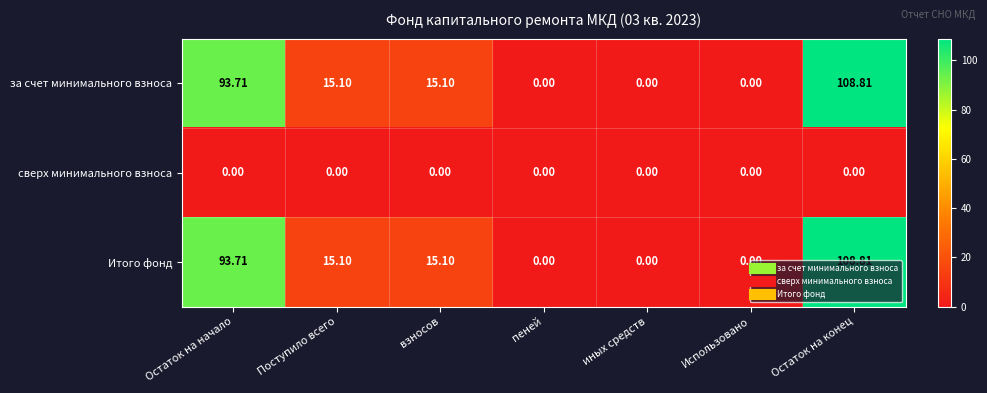

Which category has the highest value in the Итого фонд series?

Остаток на конец